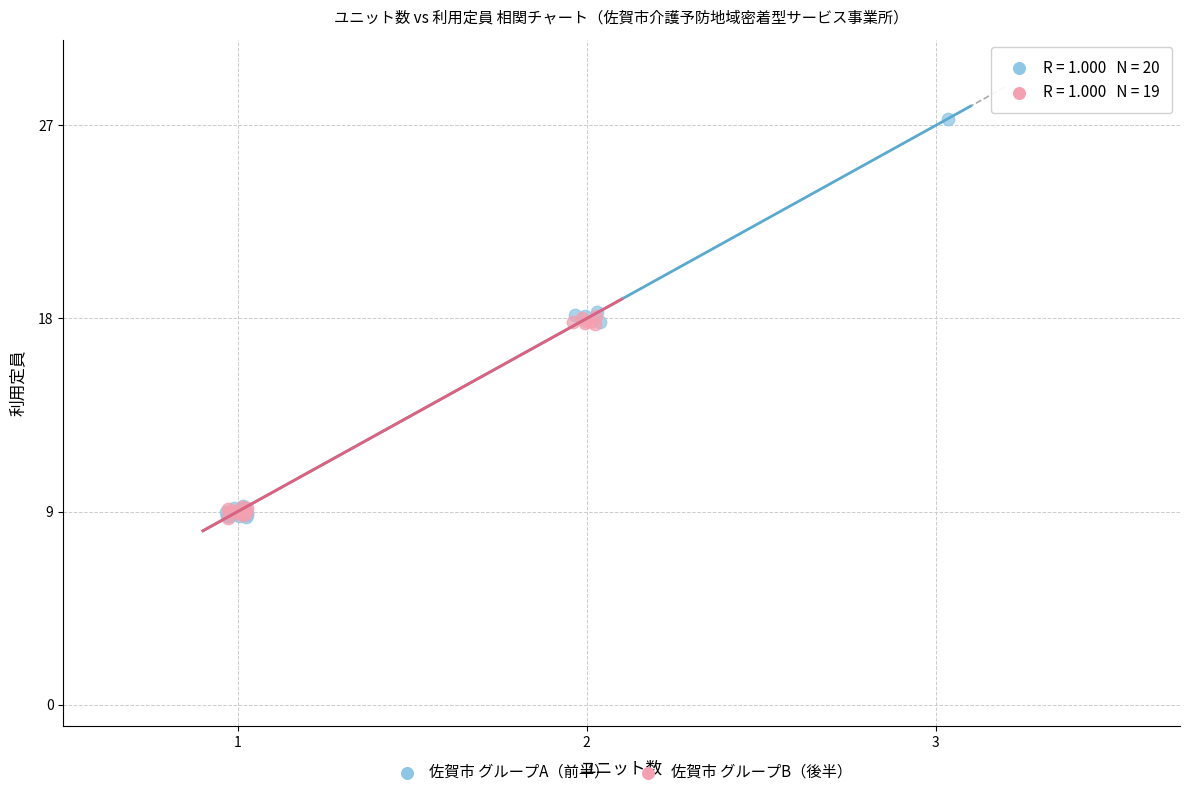

Which series reaches the maximum Y coordinate?

佐賀市 グループA（前半）